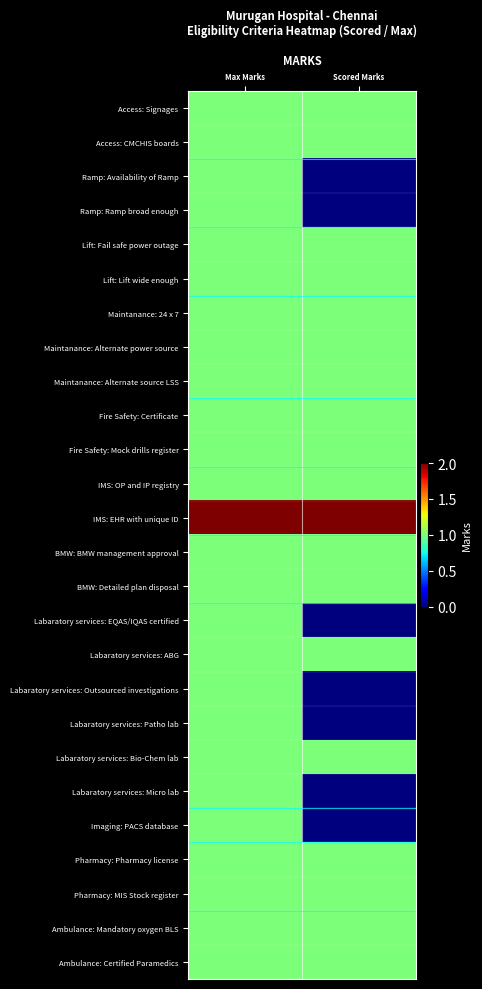

How many distinct data groups are displayed?

26